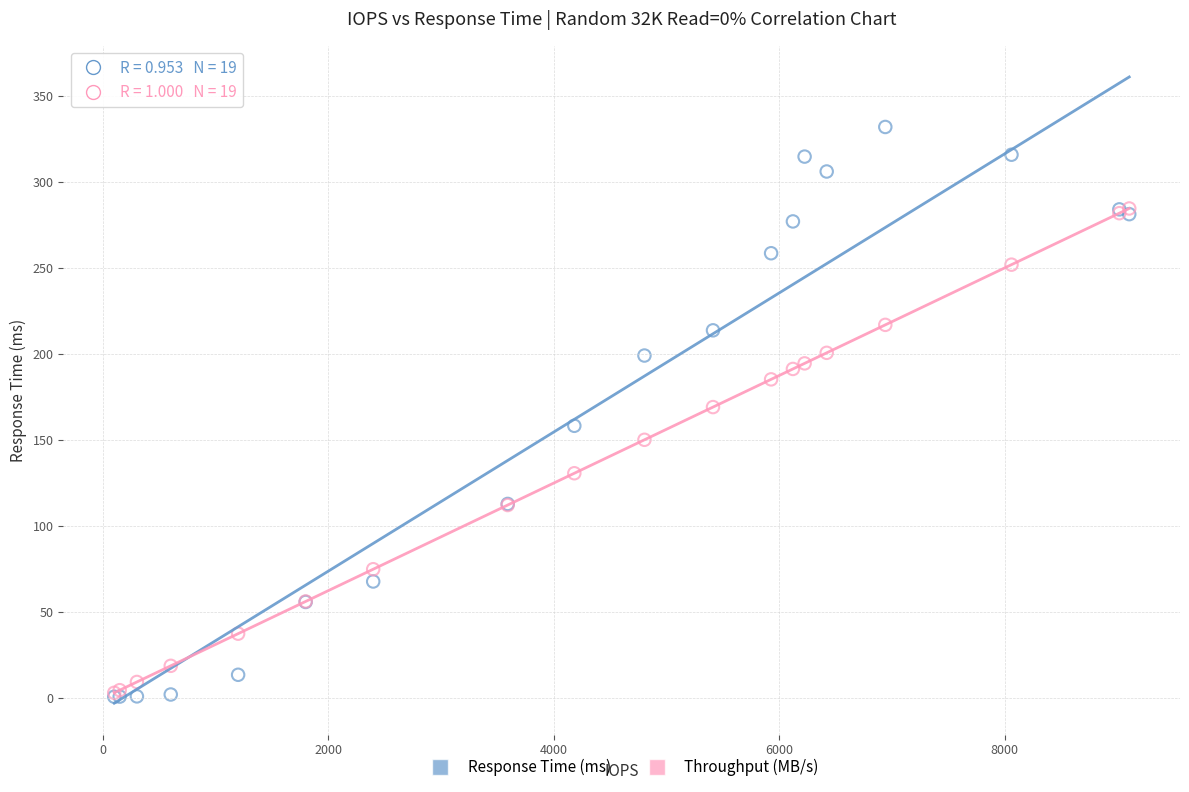

In the Throughput (MB/s) series, what Y value is closest to 143?

150.1